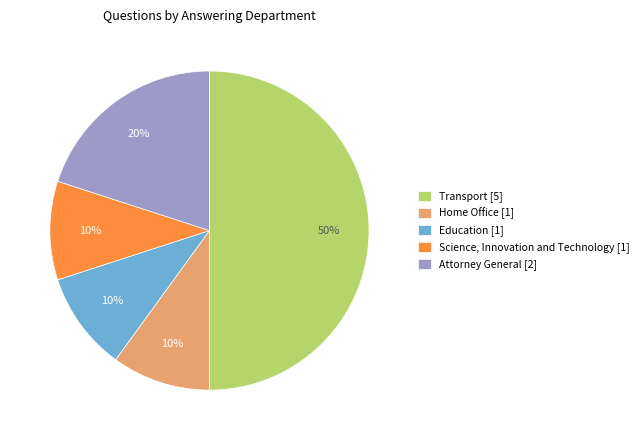

True or false: Transport [5] accounts for 50% of the total.

True